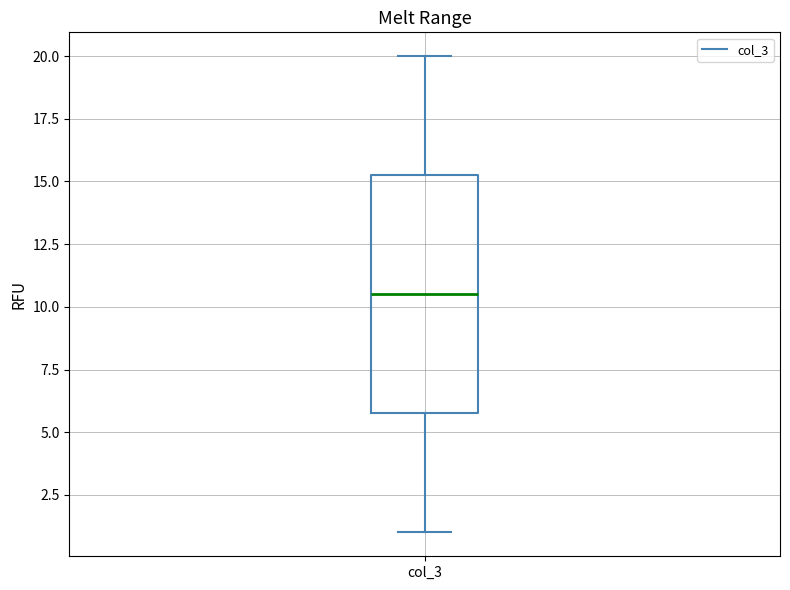

Read this box plot against the y-axis: the position of the median line, the range covered by the box, and the ends of both whiskers. The values are not printed on the chart, so give them approximately, as read against the axis.

median 10.5, box 6.0 to 15.5, whiskers 1.0 to 20.0